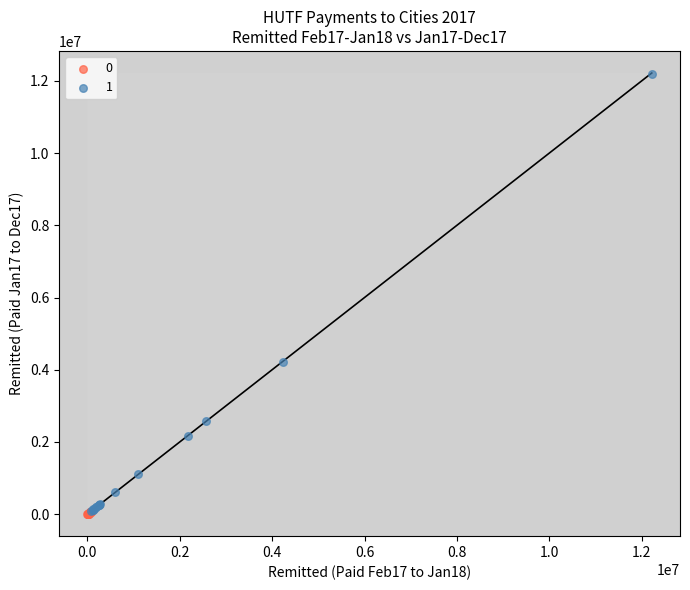

What are all the series names shown in the legend?

0, 1